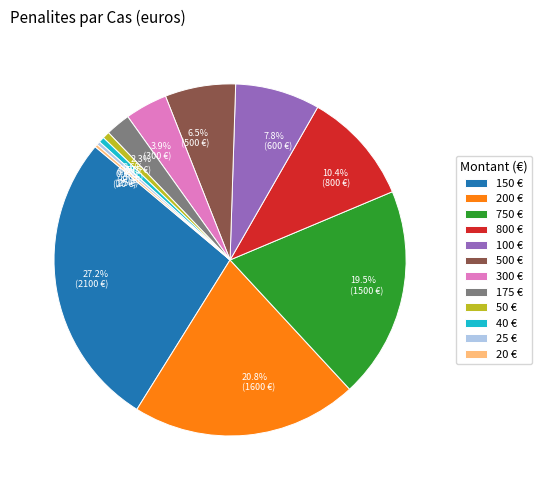

Does any single category account for the majority?

No